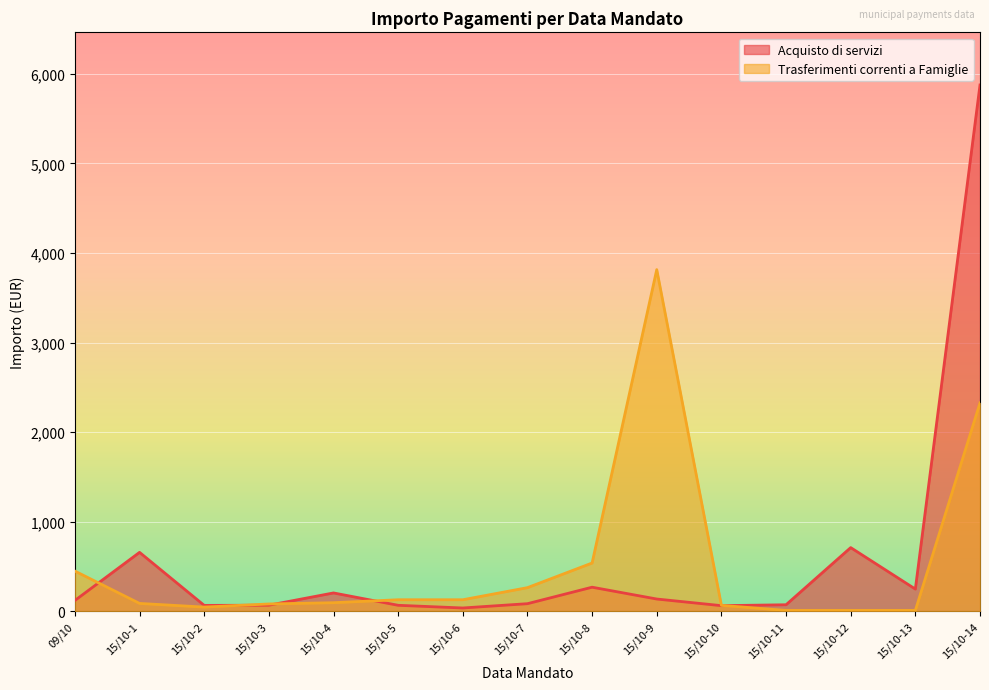

Which series has the widest spread of values?

Acquisto di servizi